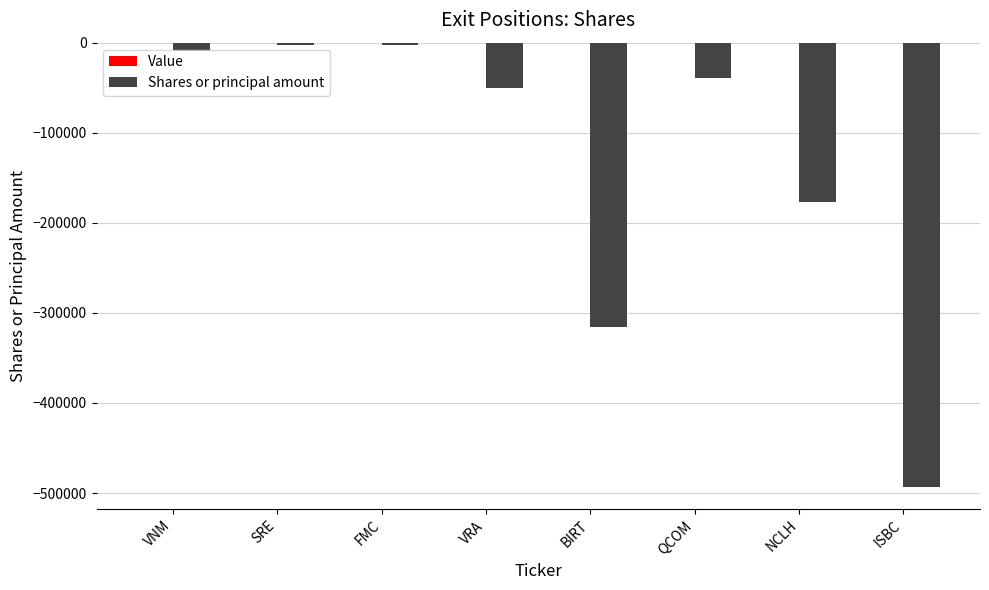

Are the bars grouped side by side (vs. stacked)?

No